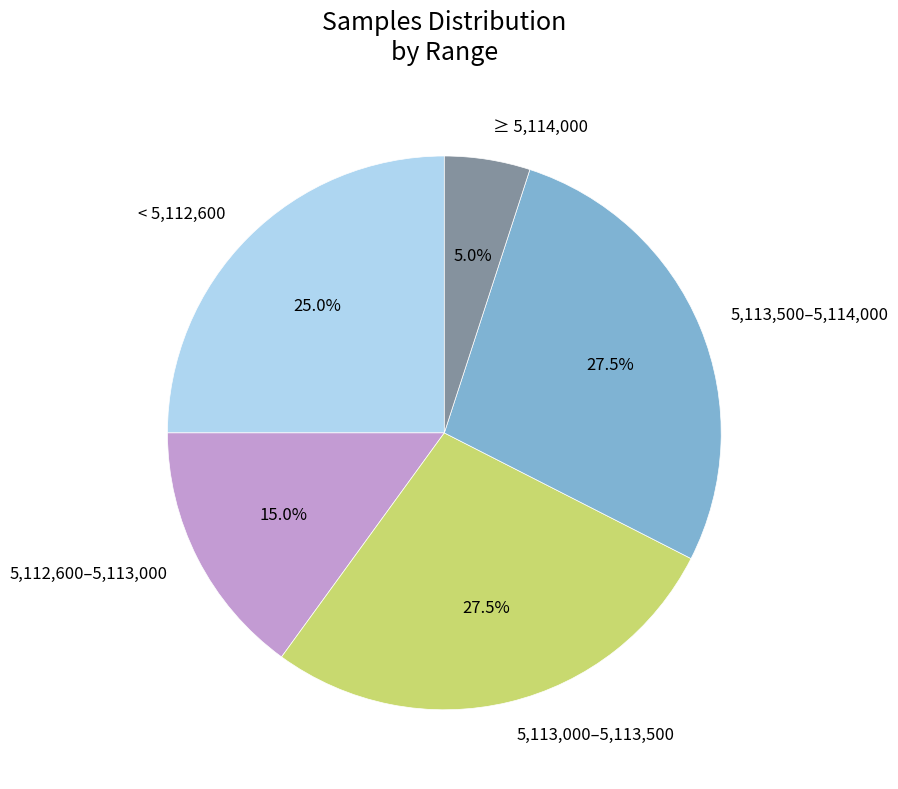

Is there any slice that represents more than half of the pie?

No